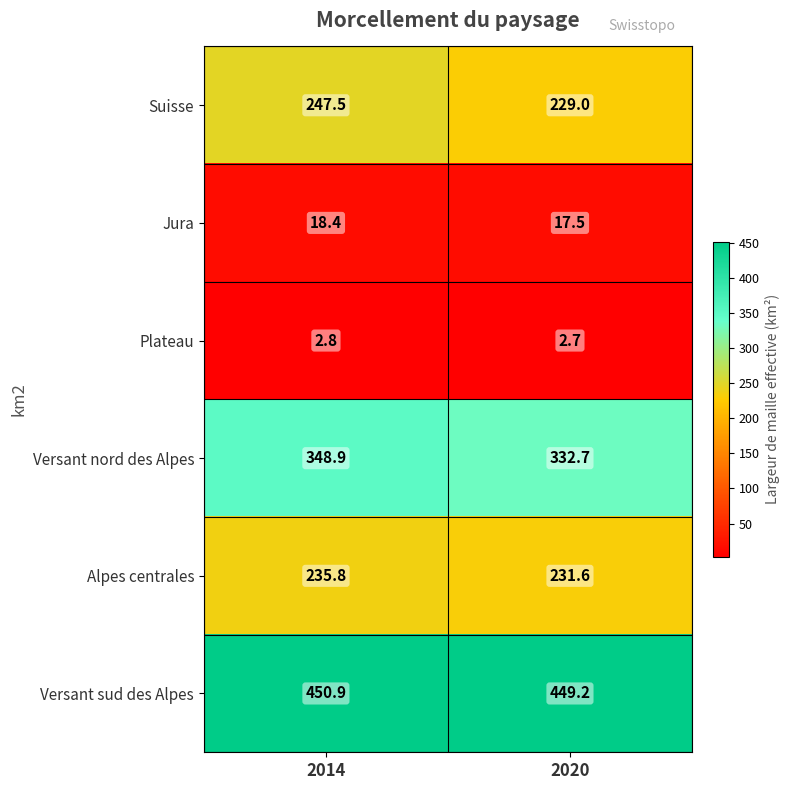

What is the minimum value shown in the chart?

2.7